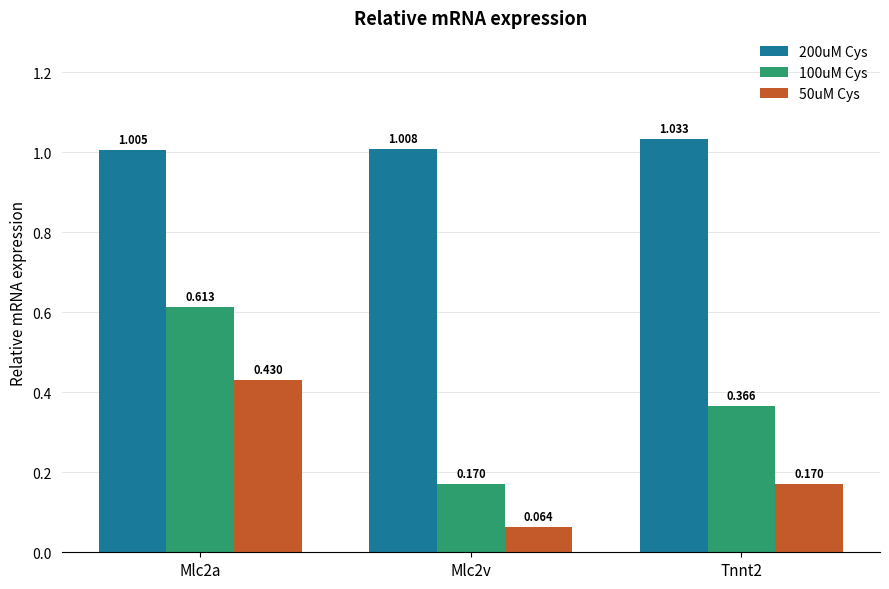

List the series in order of their peak value, highest first.

200uM Cys, 100uM Cys, 50uM Cys